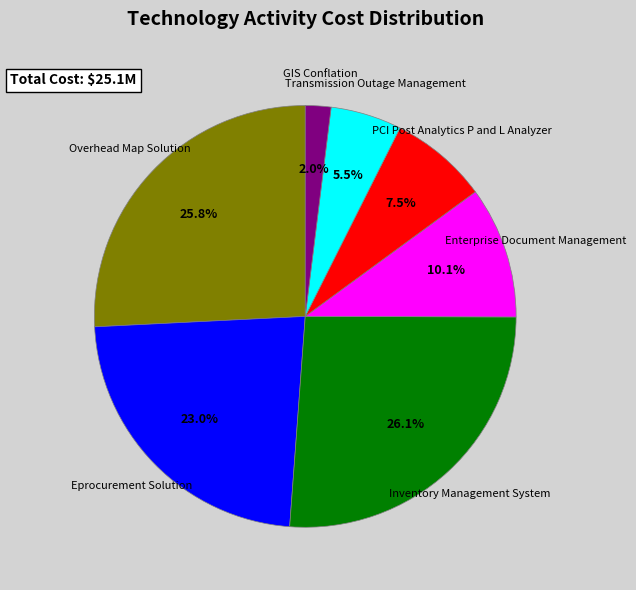

Does any single category account for the majority?

No